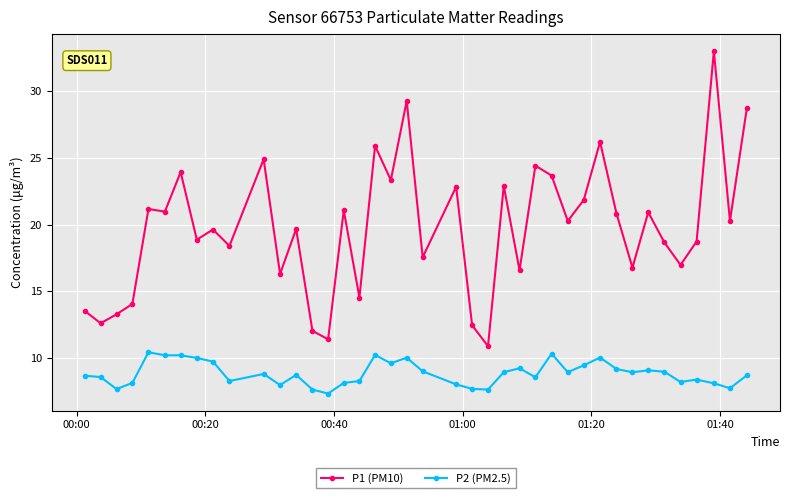

Rank the series by their average value, from highest to lowest.

P1 (PM10), P2 (PM2.5)